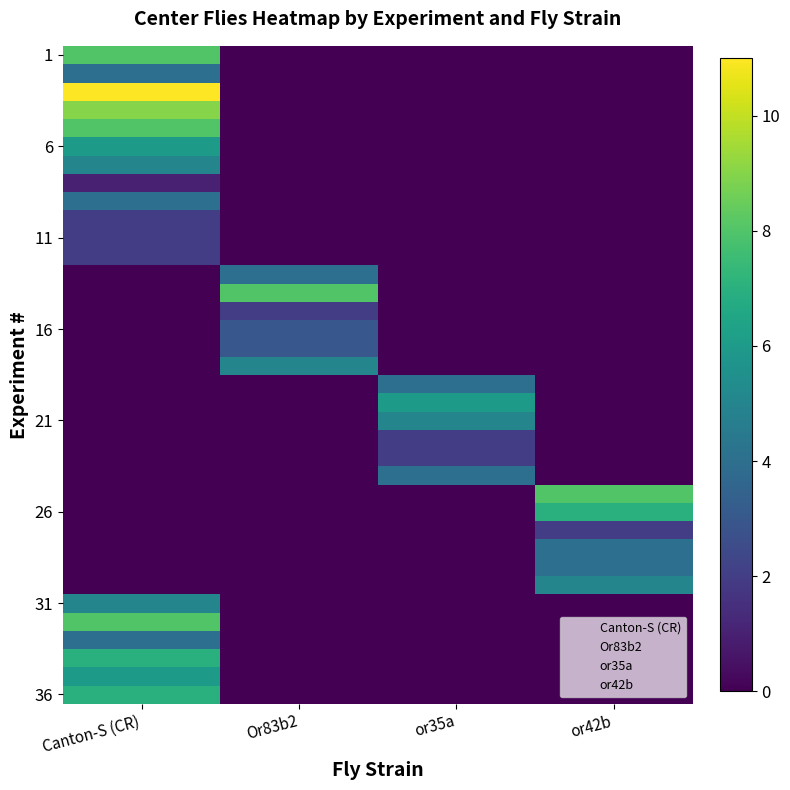

What is the greatest value displayed?

11